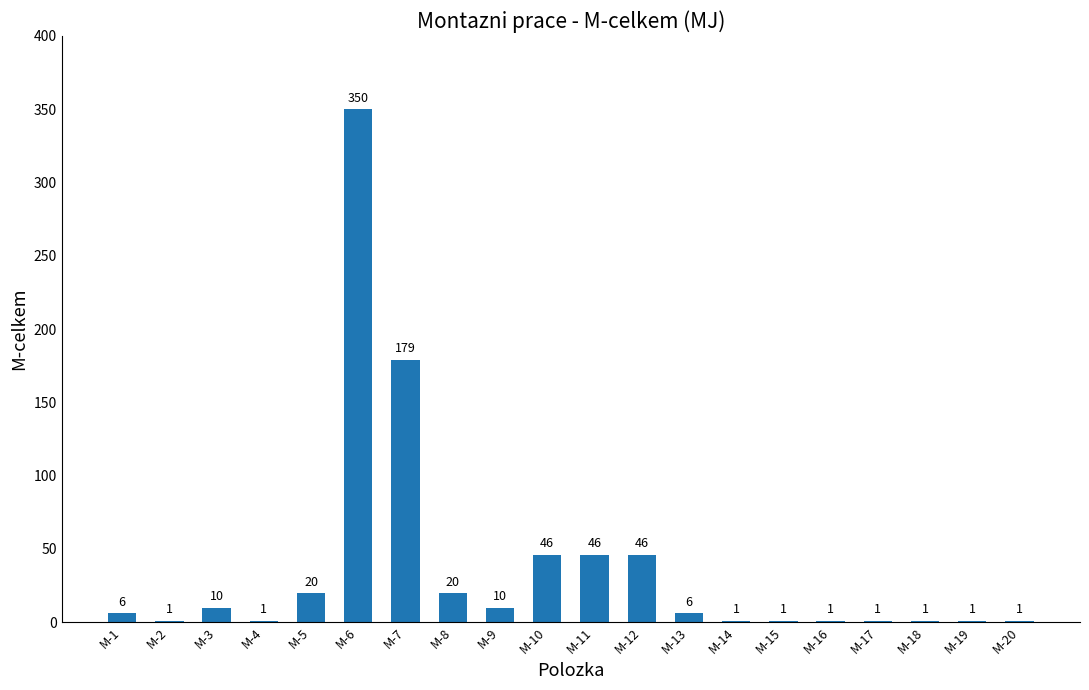

Reading left to right, extract all data points from this chart.

M-1=6	M-2=1	M-3=10	M-4=1	M-5=20	M-6=350	M-7=179	M-8=20	M-9=10	M-10=46	M-11=46	M-12=46	M-13=6	M-14=1	M-15=1	M-16=1	M-17=1	M-18=1	M-19=1	M-20=1